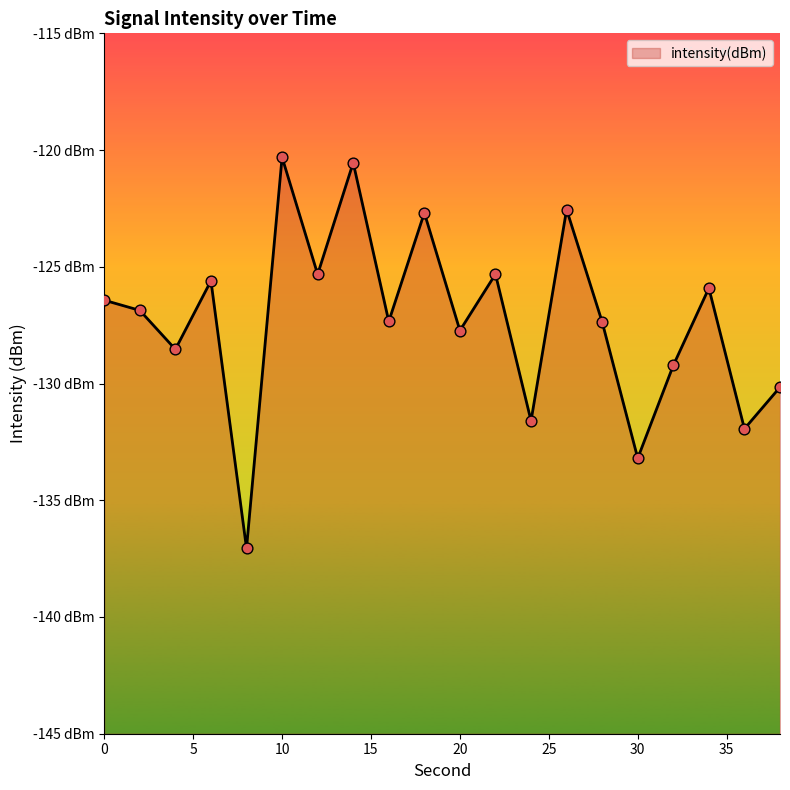

Between 14 and 4, which is larger?

14